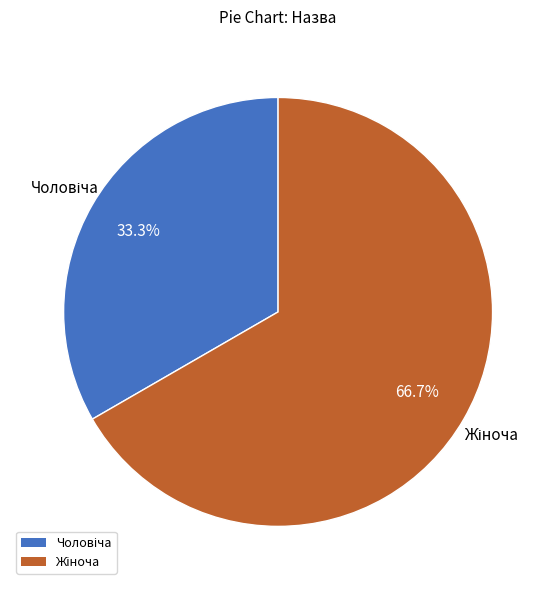

Is there a majority slice in this chart?

Yes